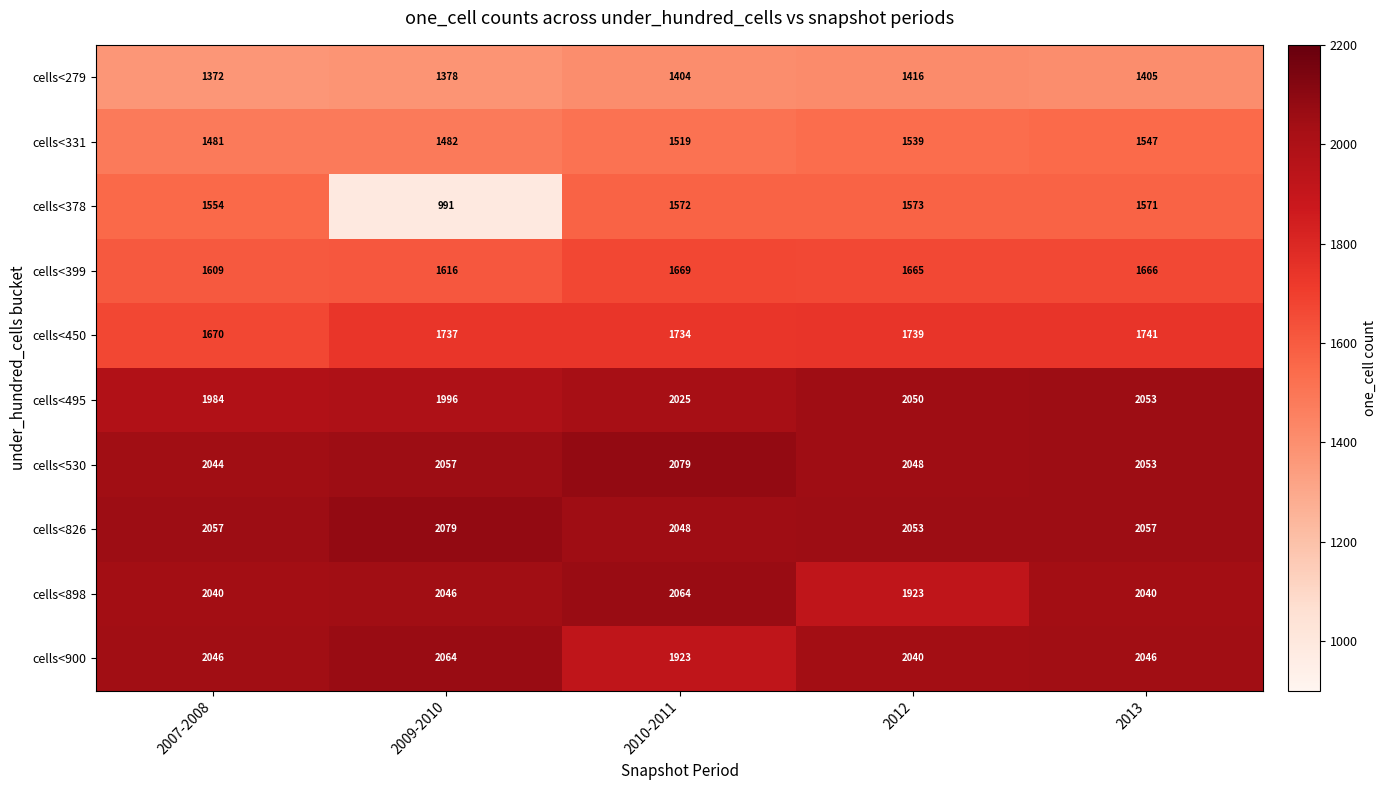

What is the average value of the cells<900 series?

2024